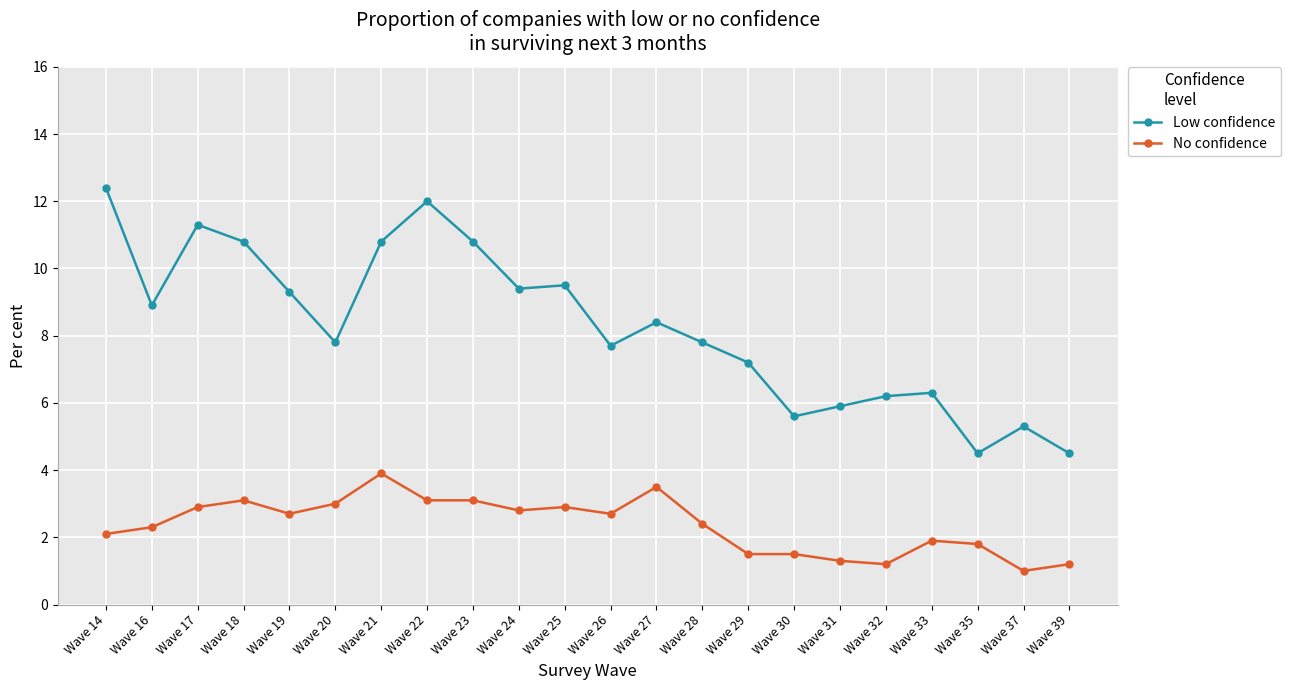

What are all the series names shown in the legend?

Low confidence, No confidence